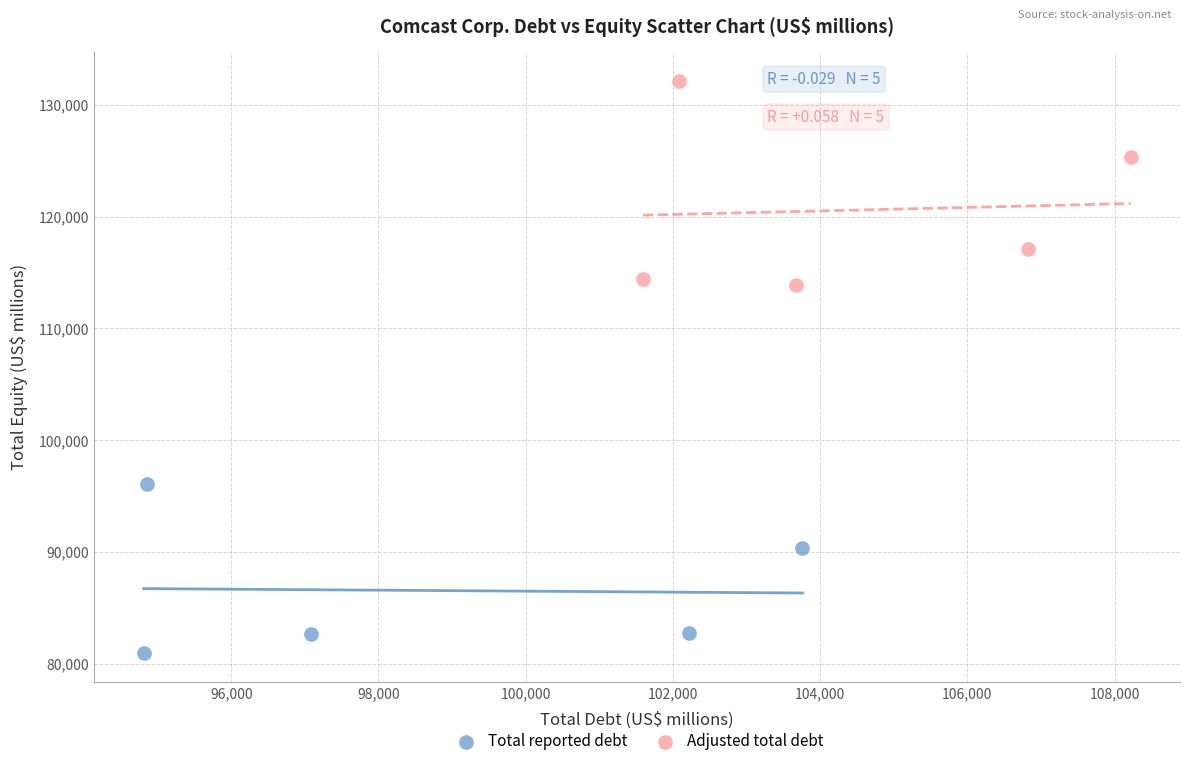

Which series has the largest Y range (max minus min)?

Adjusted total debt